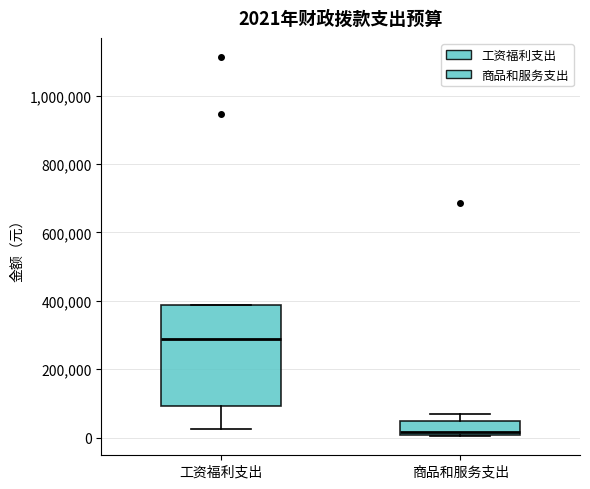

Which box's median line is the lowest?

商品和服务支出